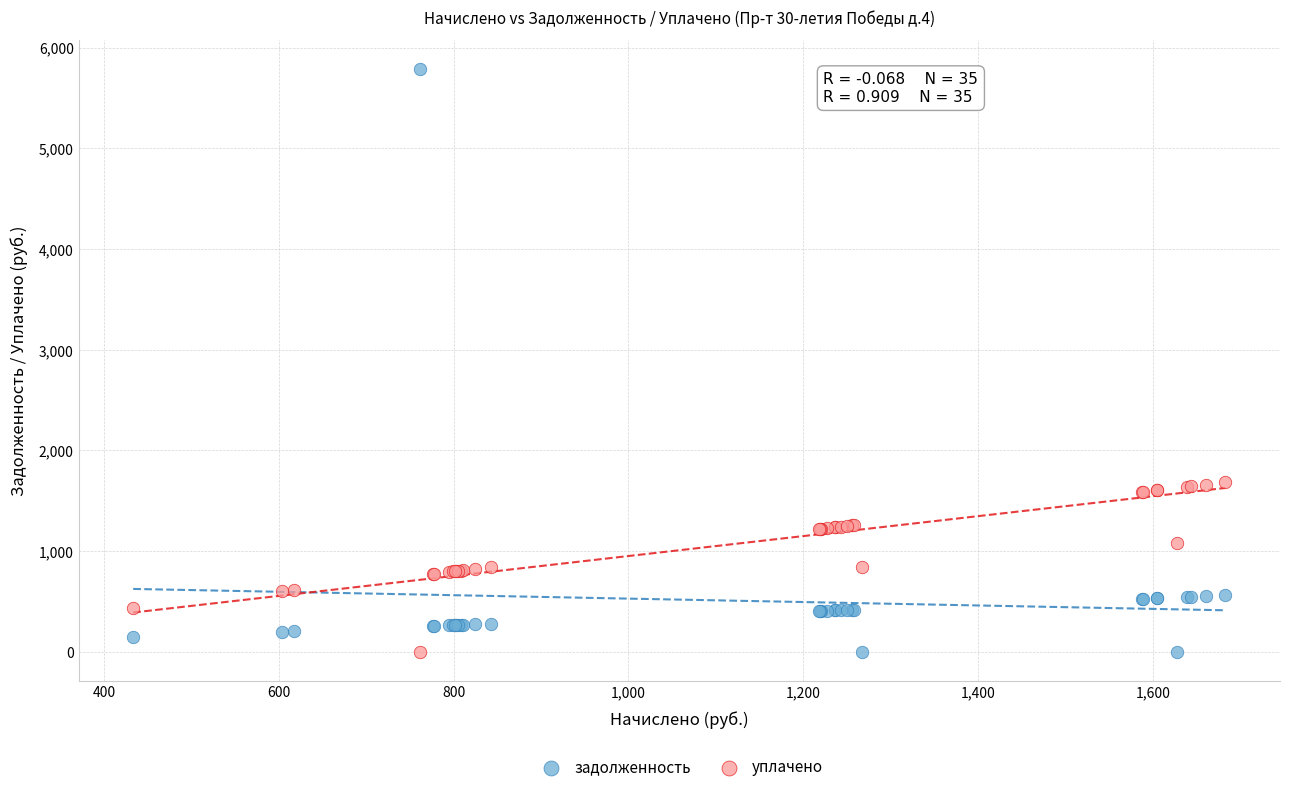

What are all the series names shown in the legend?

задолженность, уплачено